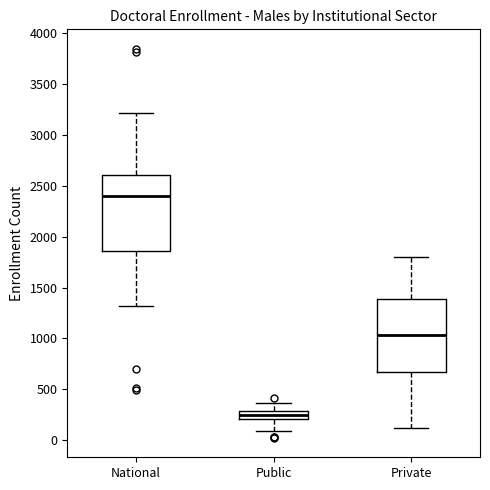

Reading left to right, transcribe this box plot: for each box, give where its median line is, the range the box spans, and where its two whiskers end, as read against the y-axis. The values are not printed on the chart, so give them approximately, as read against the axis.

National: median 2400, box 1850 to 2600, whiskers 1300 to 3200
Public: median 250, box 200 to 300, whiskers 100 to 350
Private: median 1050, box 650 to 1400, whiskers 100 to 1800